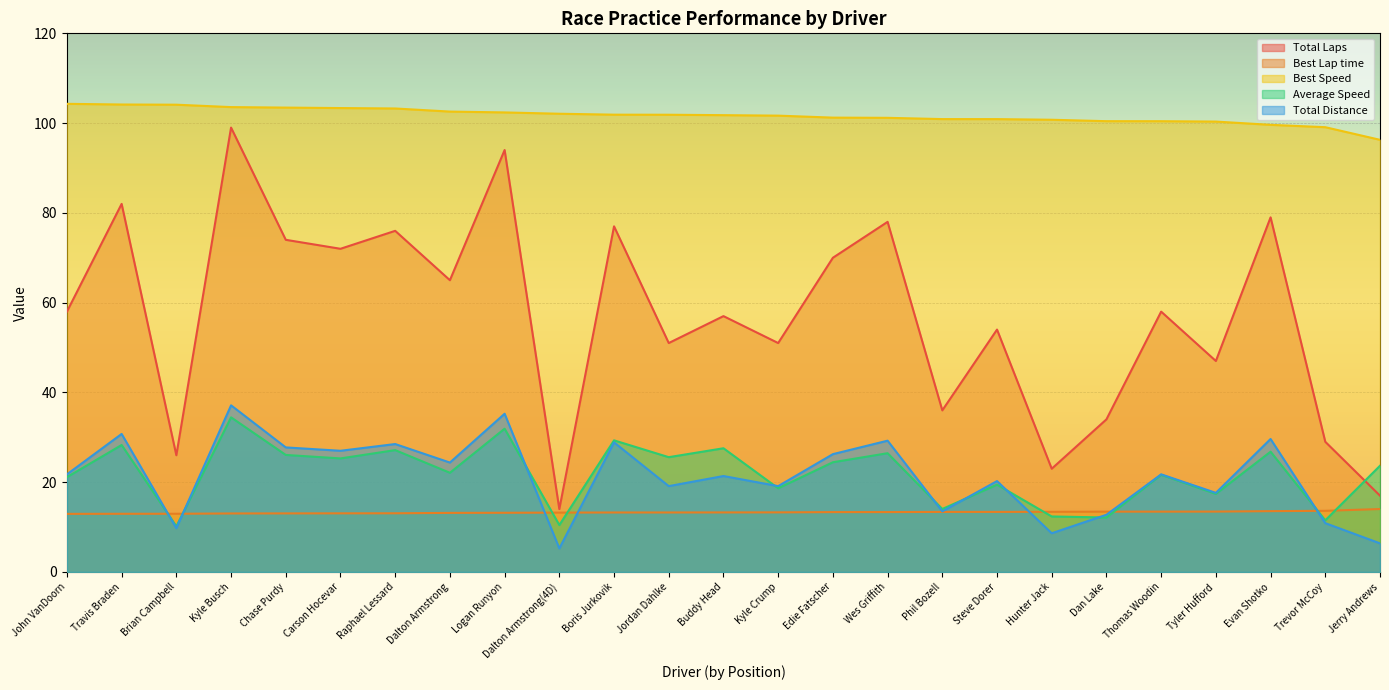

True or false: Best Lap time and Total Laps cross at least once.

False